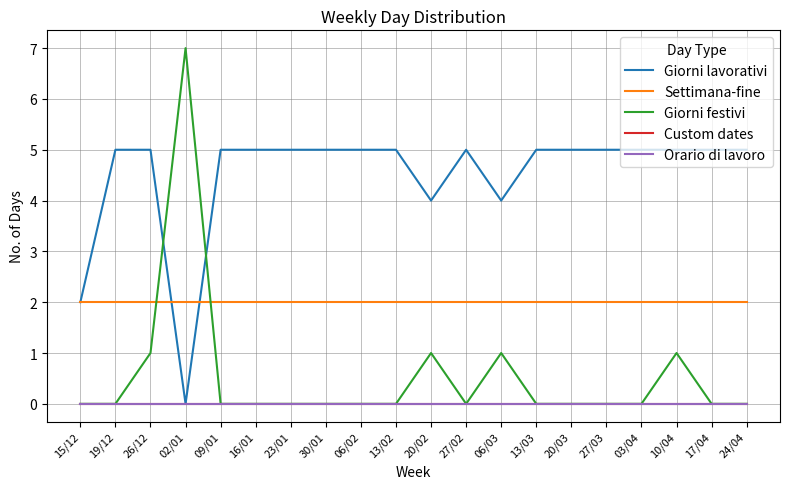

Reading right to left, transcribe all the data shown in this chart.

Giorni lavorativi: 24/04=5	17/04=5	10/04=5	03/04=5	27/03=5	20/03=5	13/03=5	06/03=4	27/02=5	20/02=4	13/02=5	06/02=5	30/01=5	23/01=5	16/01=5	09/01=5	02/01=0	26/12=5	19/12=5	15/12=2
Settimana-fine: 24/04=2	17/04=2	10/04=2	03/04=2	27/03=2	20/03=2	13/03=2	06/03=2	27/02=2	20/02=2	13/02=2	06/02=2	30/01=2	23/01=2	16/01=2	09/01=2	02/01=2	26/12=2	19/12=2	15/12=2
Giorni festivi: 24/04=0	17/04=0	10/04=1	03/04=0	27/03=0	20/03=0	13/03=0	06/03=1	27/02=0	20/02=1	13/02=0	06/02=0	30/01=0	23/01=0	16/01=0	09/01=0	02/01=7	26/12=1	19/12=0	15/12=0
Custom dates: 24/04=0	17/04=0	10/04=0	03/04=0	27/03=0	20/03=0	13/03=0	06/03=0	27/02=0	20/02=0	13/02=0	06/02=0	30/01=0	23/01=0	16/01=0	09/01=0	02/01=0	26/12=0	19/12=0	15/12=0
Orario di lavoro: 24/04=0	17/04=0	10/04=0	03/04=0	27/03=0	20/03=0	13/03=0	06/03=0	27/02=0	20/02=0	13/02=0	06/02=0	30/01=0	23/01=0	16/01=0	09/01=0	02/01=0	26/12=0	19/12=0	15/12=0